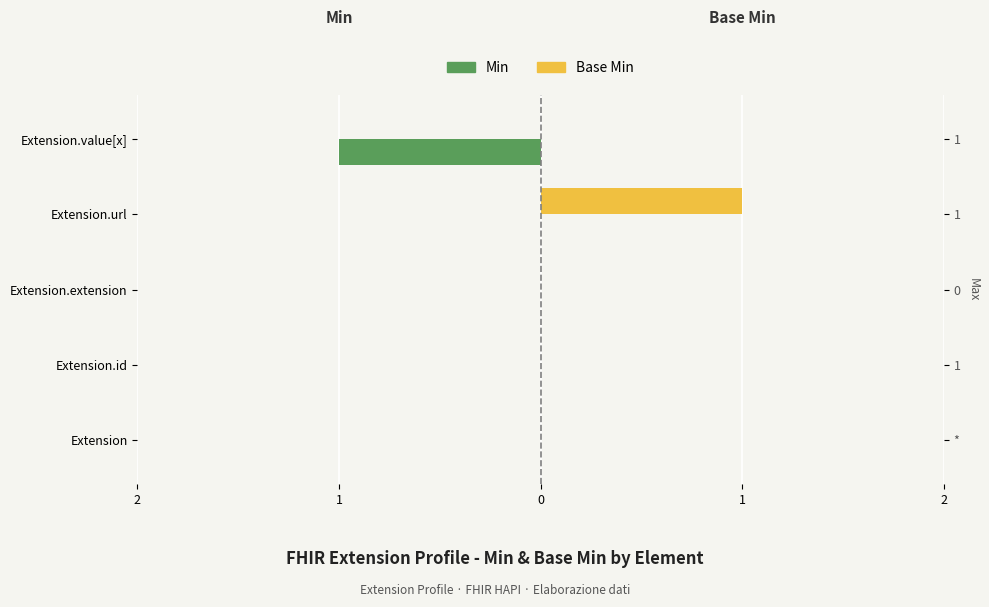

Count the number of data series in this chart.

2